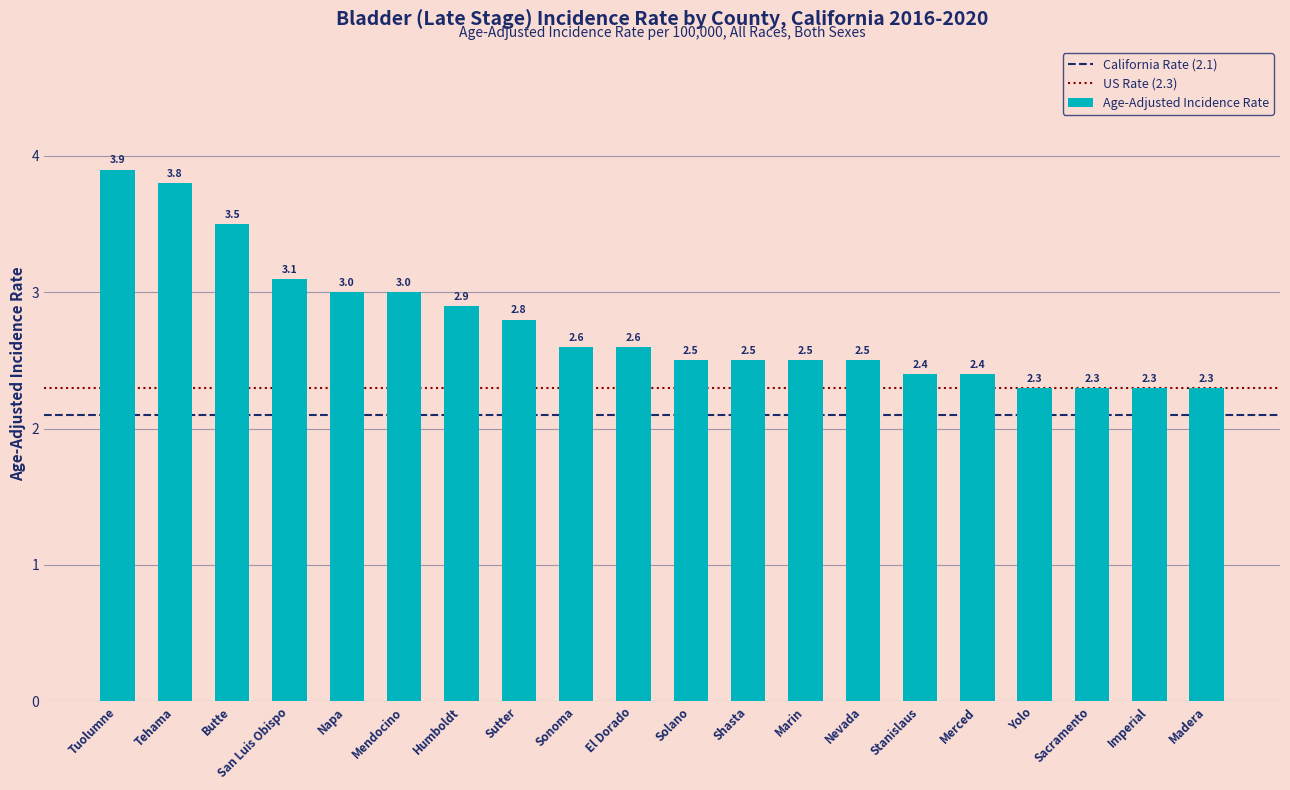

What is the change in value from Tuolumne to El Dorado?

-1.3